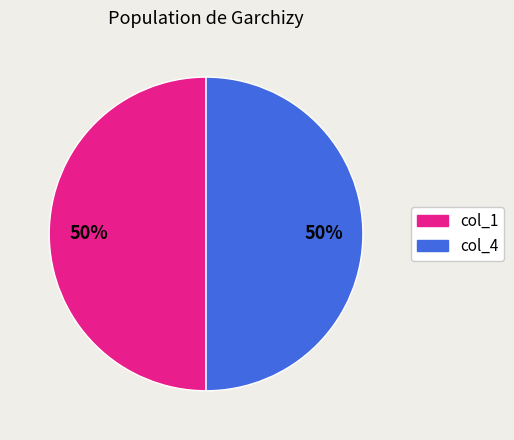

How many segments does this pie chart have?

2